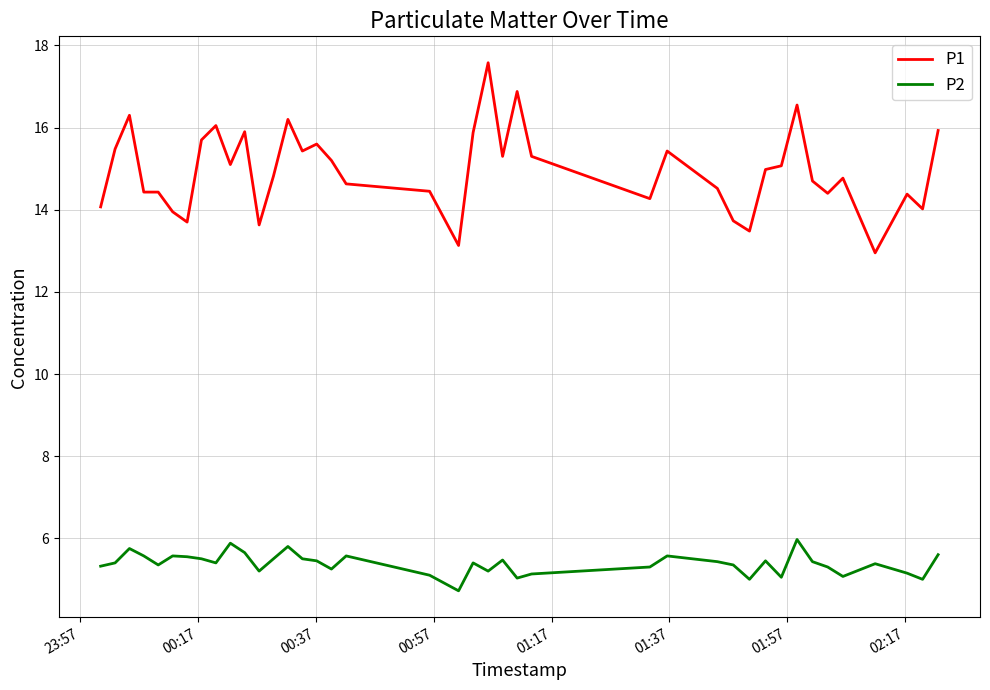

What is the highest value of the P2 series?

6.0